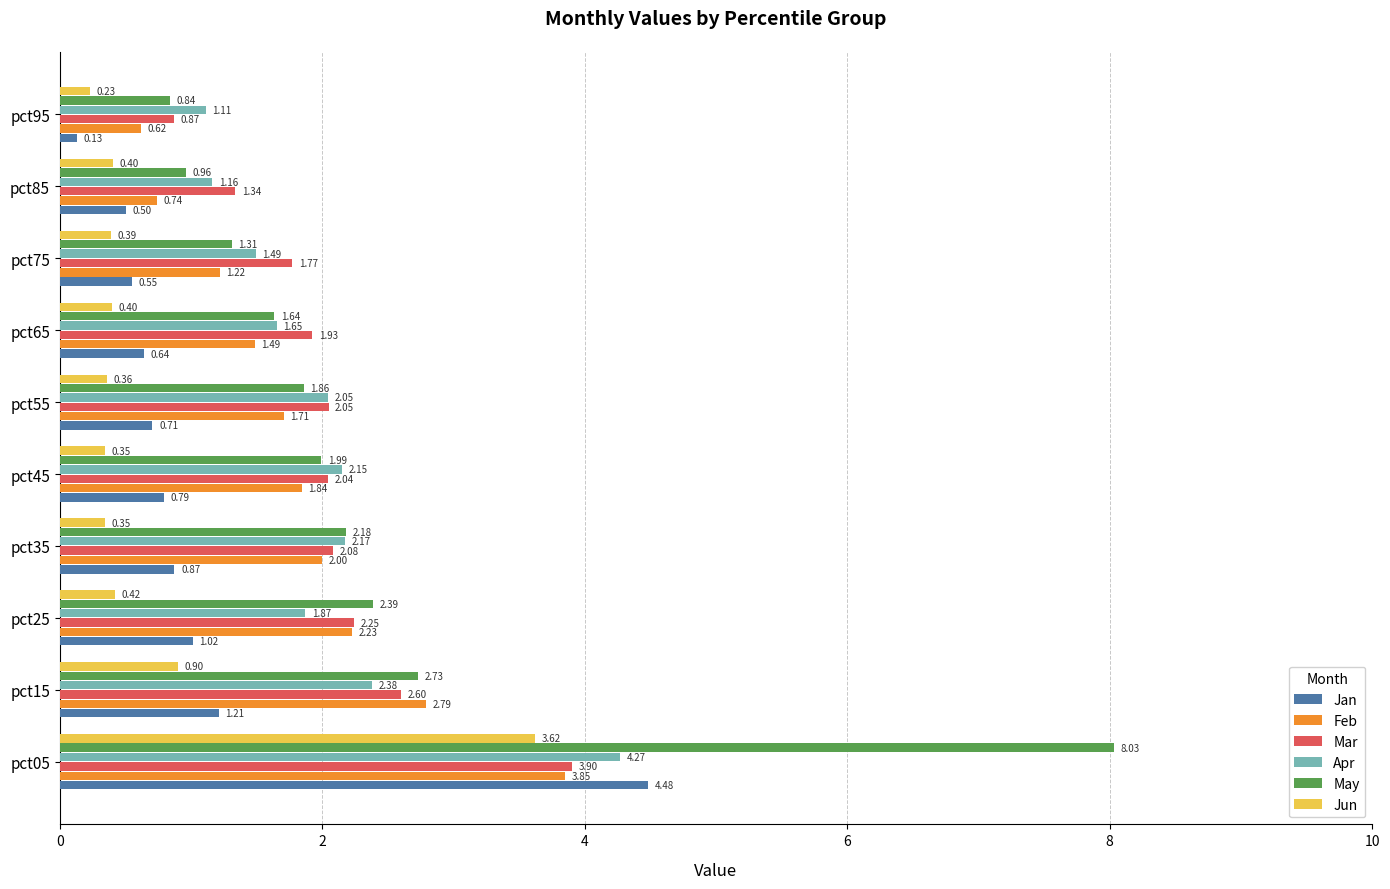

Rank the series by their maximum value, from highest to lowest.

May, Jan, Apr, Mar, Feb, Jun